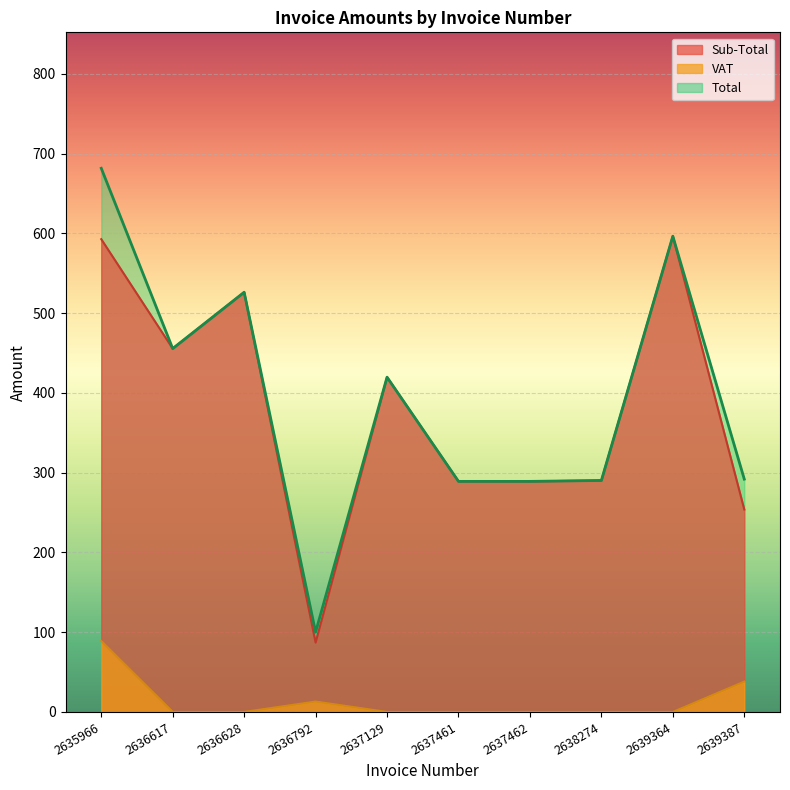

At how many categories does at least one series exceed 602?

1